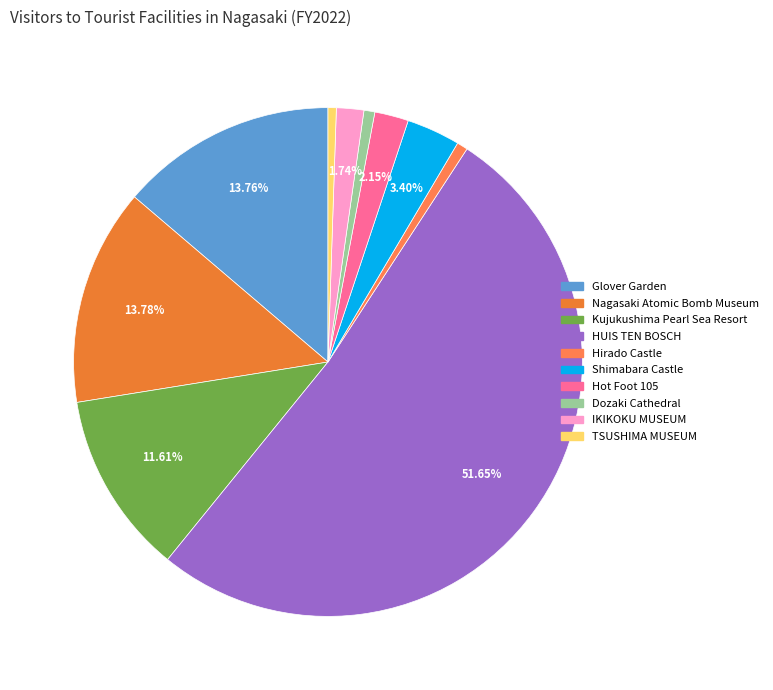

Which slice is the largest?

HUIS TEN BOSCH